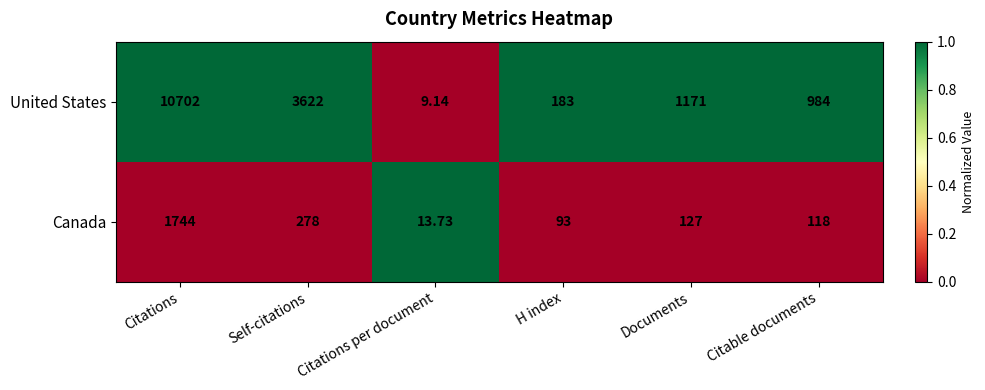

At which label is Canada closest to 878?

Self-citations